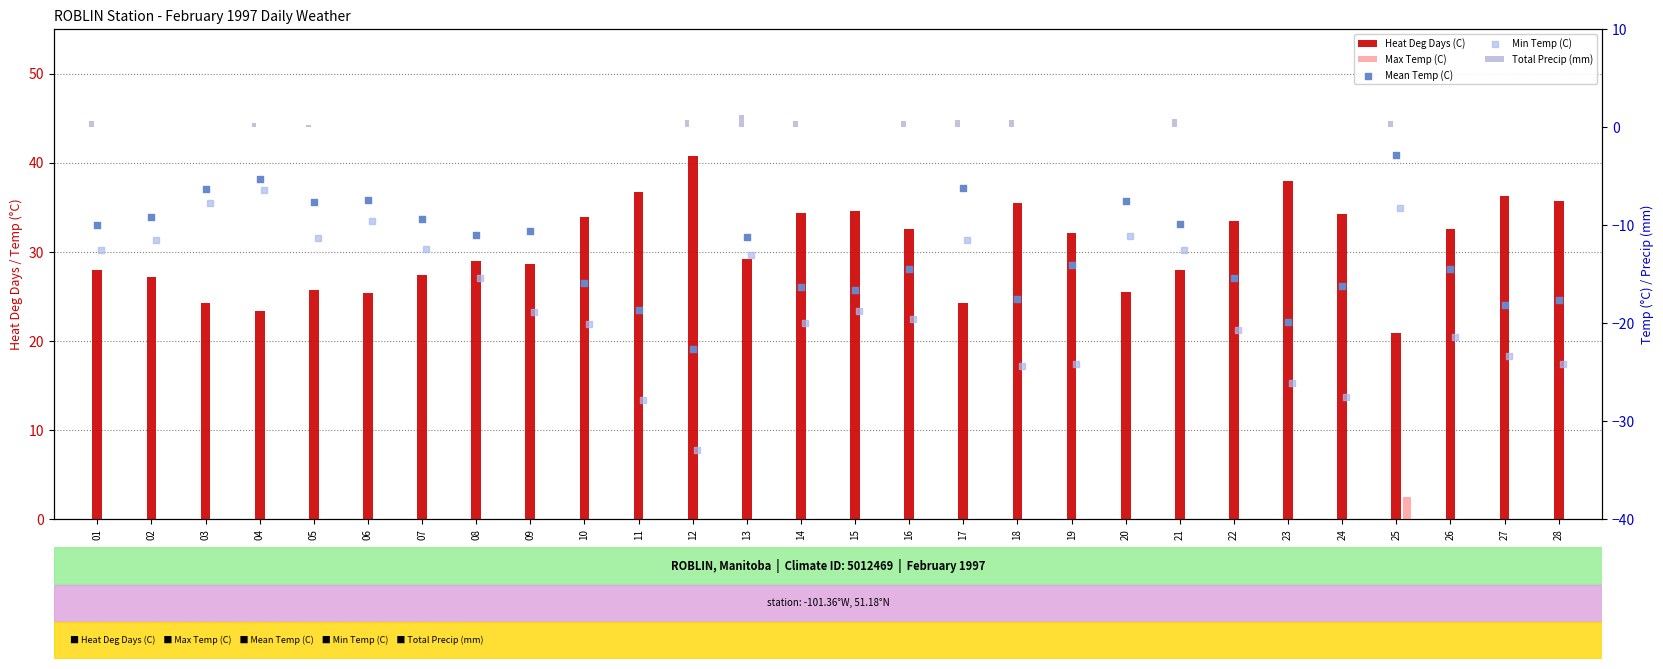

What are all the series names shown in the legend?

Heat Deg Days (C), Max Temp (C), Total Precip (mm), Mean Temp (C), Min Temp (C)